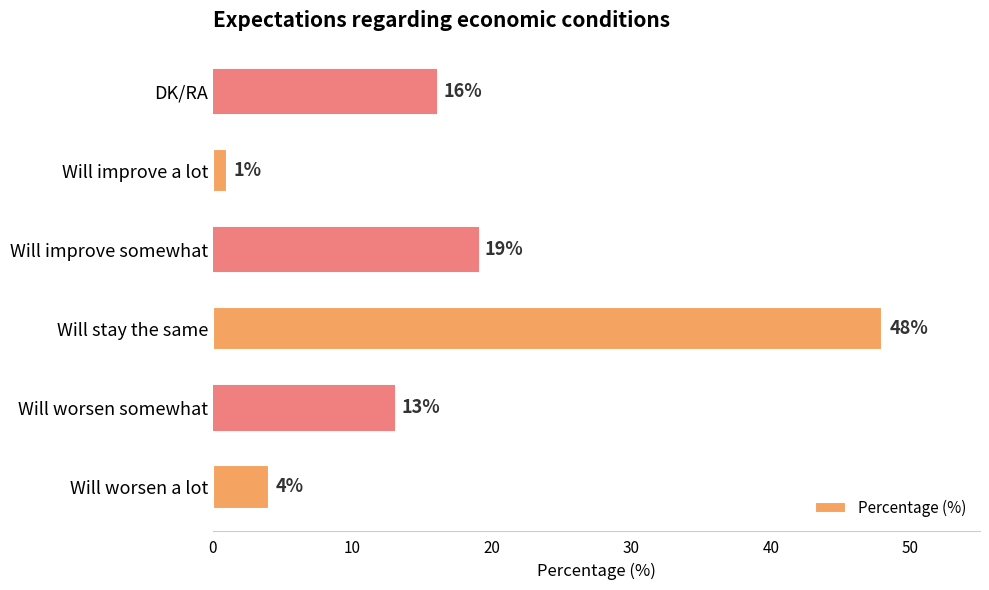

What is the minimum value shown in the chart?

1